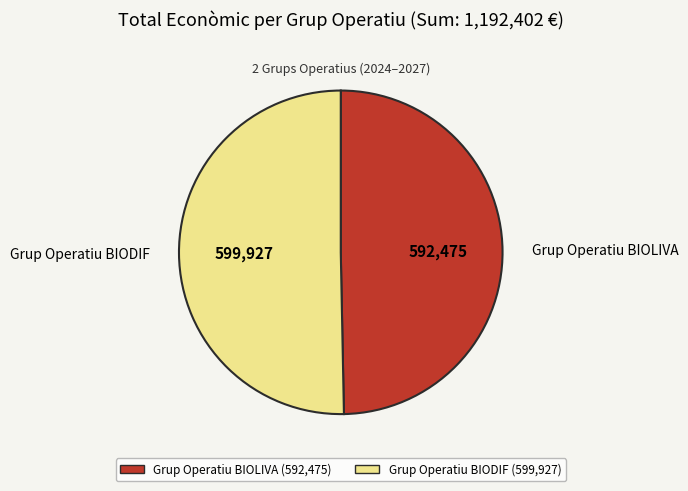

Which slice is the largest?

Grup Operatiu BIODIF